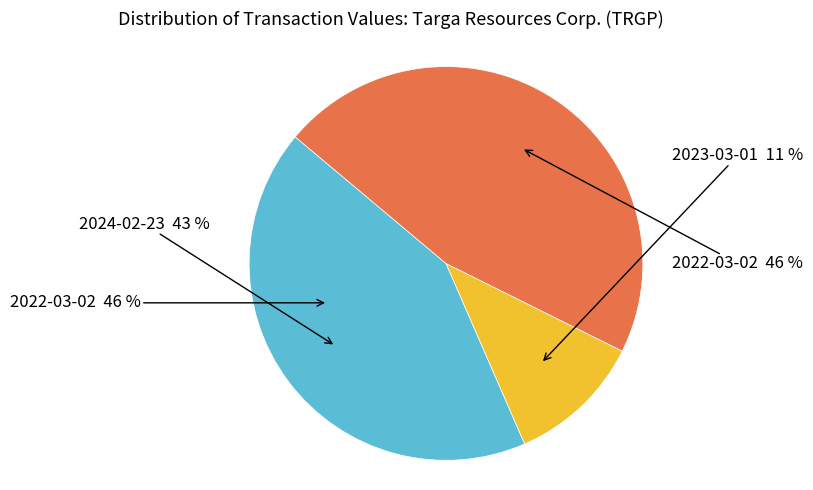

Combined, do 2023-03-01 and 2022-03-02 account for over 50%?

Yes